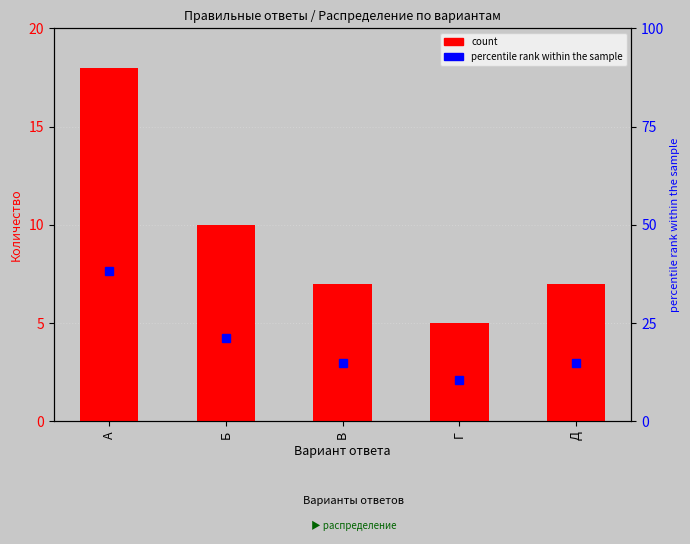

What position from the left is А?

1